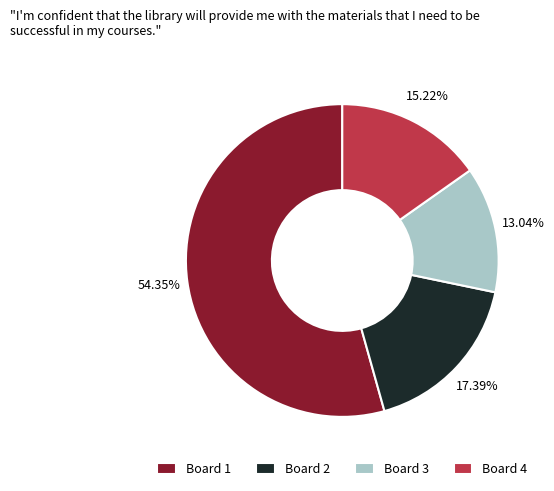

Combined, do Board 3 and Board 2 account for over 50%?

No